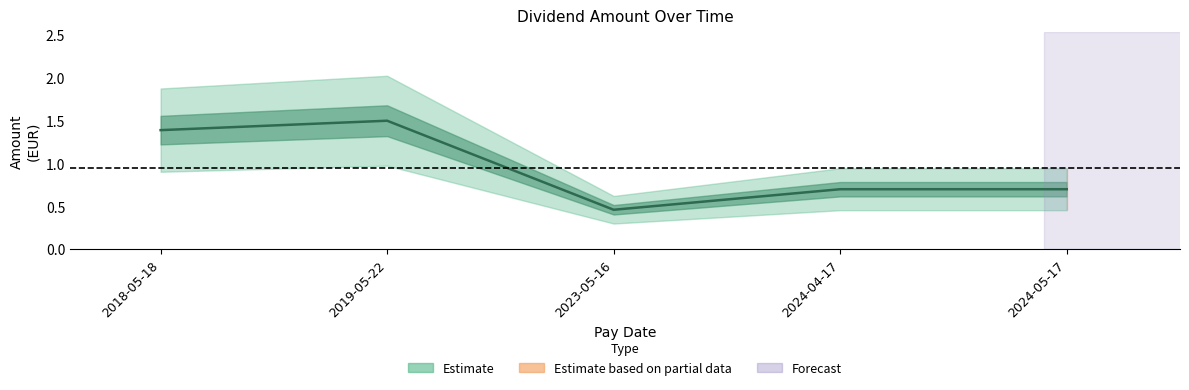

How many categories are shown in the chart?

5